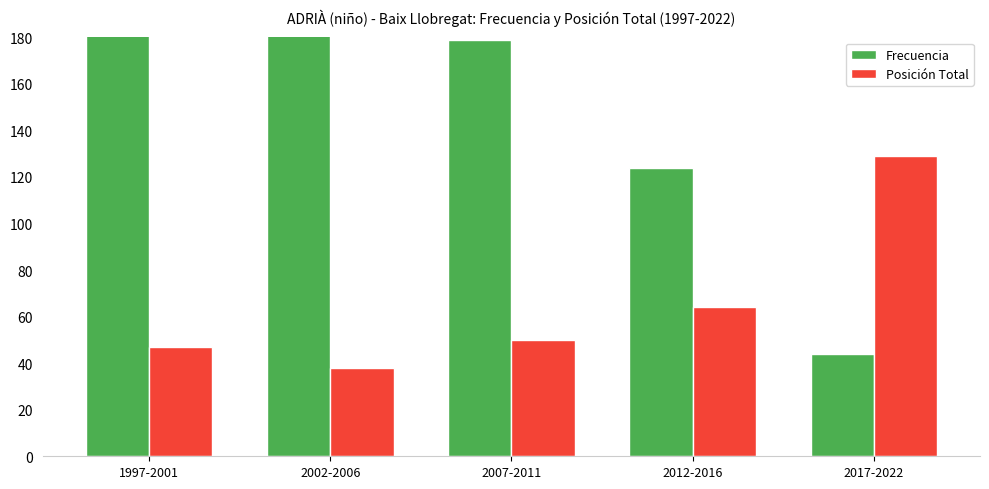

What position from the right is 2012-2016?

2